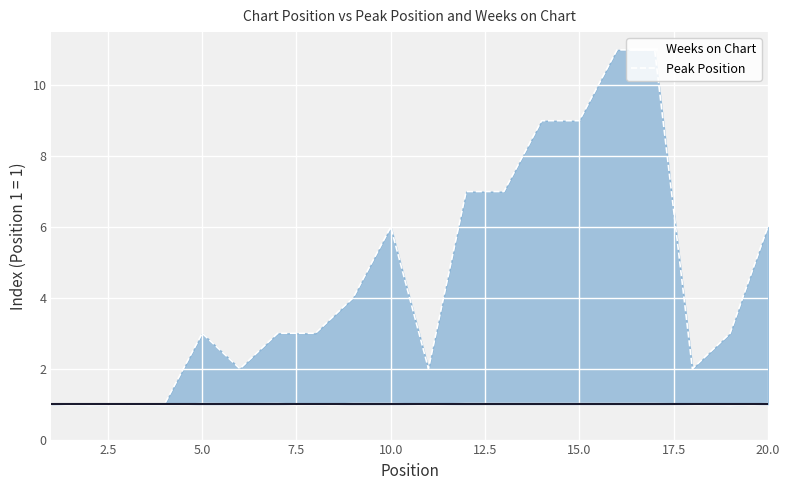

The value of Peak Position at 18 is 1.0. True or false?

False